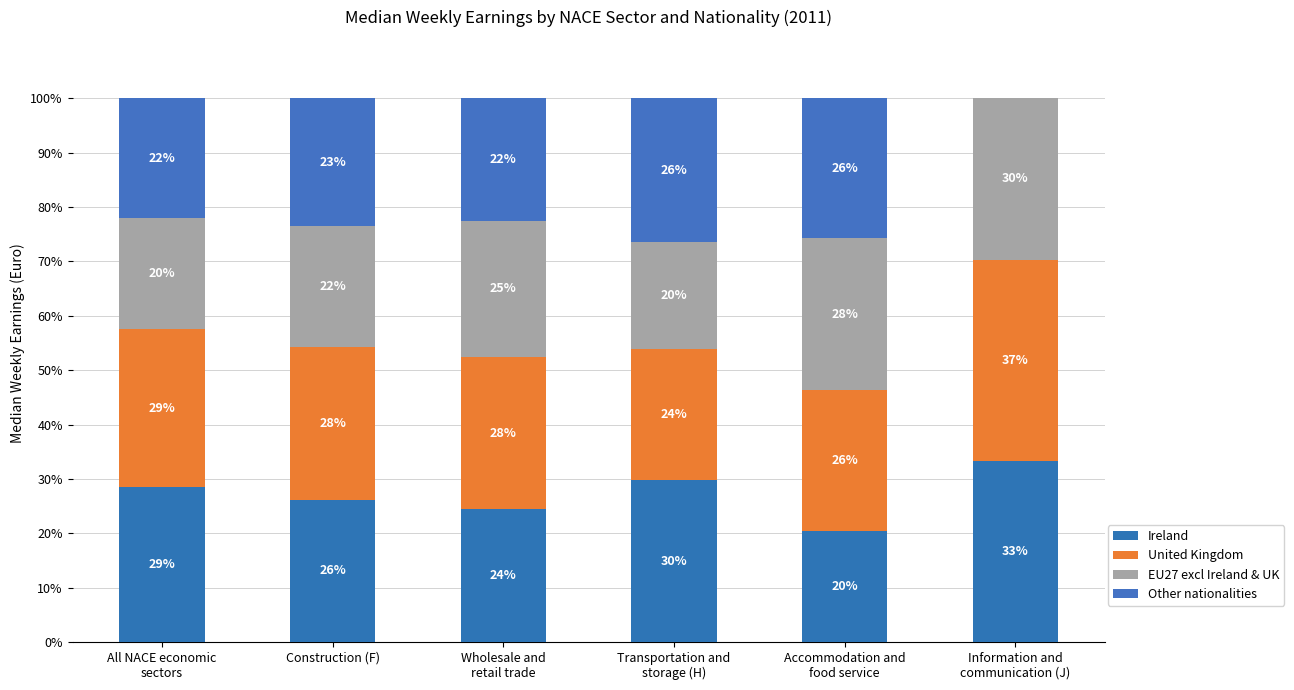

What is the average value of the Ireland series?

27.1